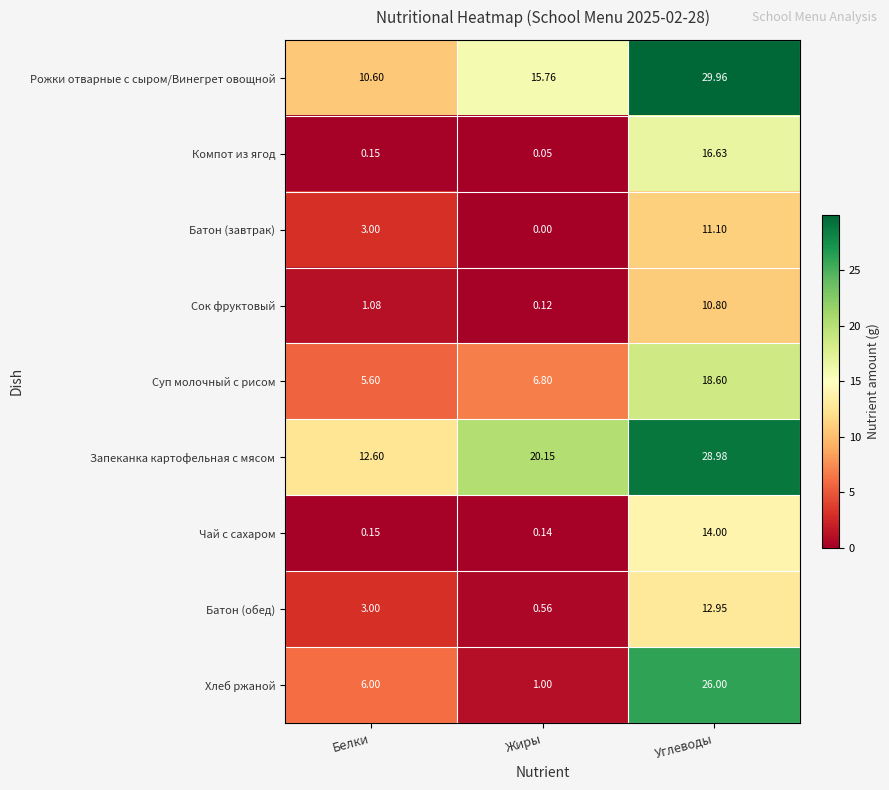

Which series has the largest range (max minus min)?

Хлеб ржаной